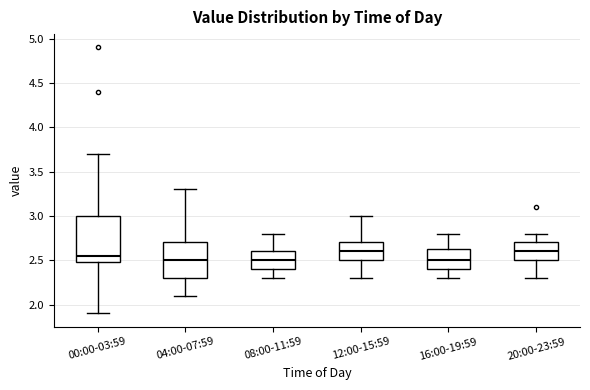

Comparing the boxes themselves (not the whiskers), which one is the tallest?

00:00-03:59